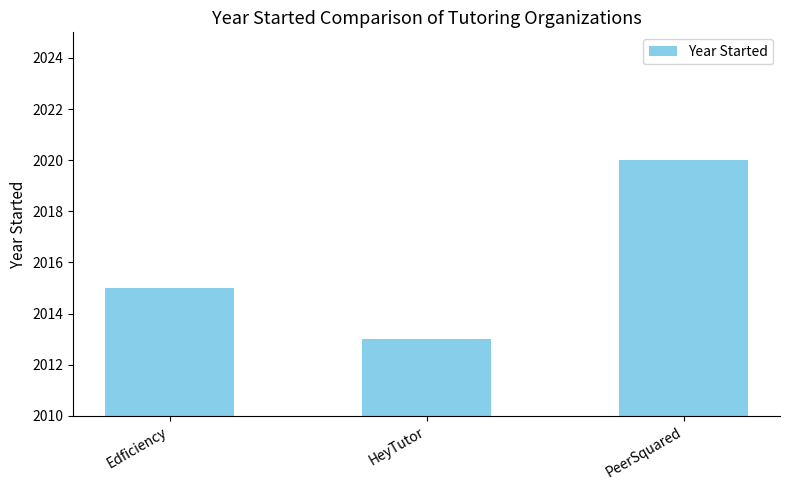

Reading left to right, extract all data points from this chart.

2015	2013	2020